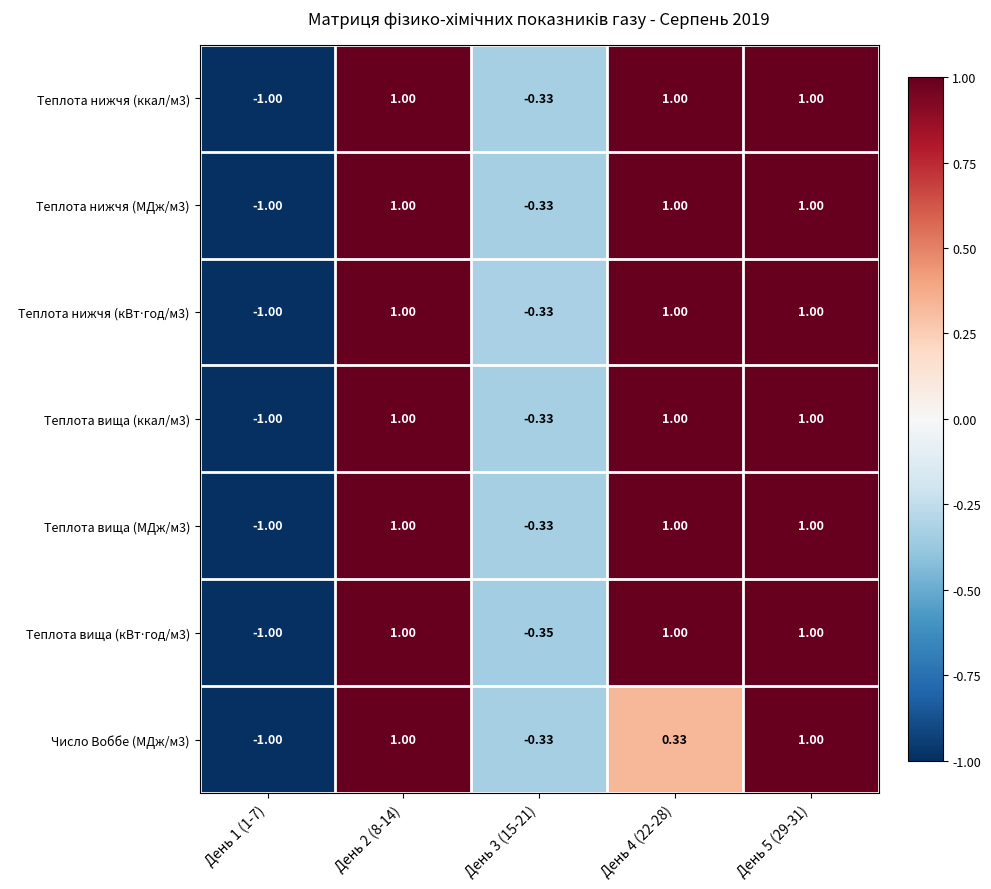

At which category does the chart reach its minimum across all series?

День 1 (1-7)